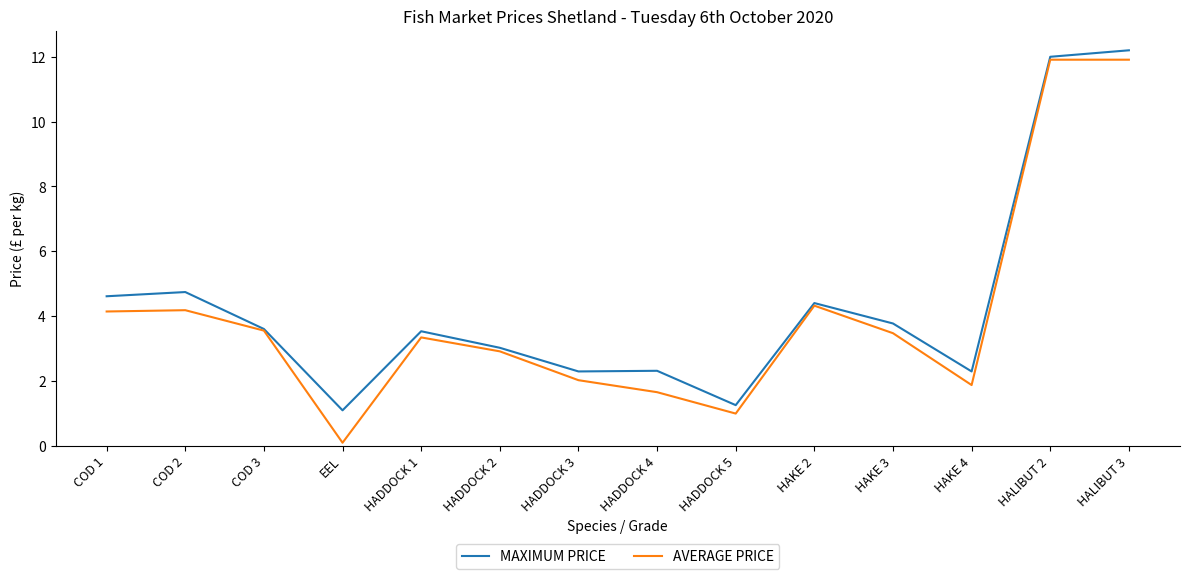

What are all the series names shown in the legend?

MAXIMUM PRICE, AVERAGE PRICE